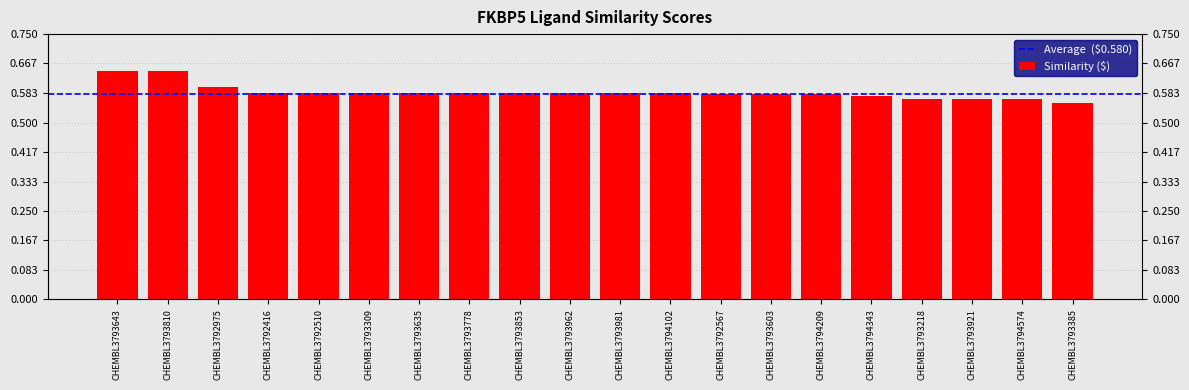

Rank the categories by value from highest to lowest.

CHEMBL3793643, CHEMBL3793810, CHEMBL3792975, CHEMBL3792416, CHEMBL3792510, CHEMBL3793309, CHEMBL3793635, CHEMBL3793778, CHEMBL3793853, CHEMBL3793962, CHEMBL3793981, CHEMBL3794102, CHEMBL3792567, CHEMBL3793603, CHEMBL3794209, CHEMBL3794343, CHEMBL3793218, CHEMBL3793921, CHEMBL3794574, CHEMBL3793385